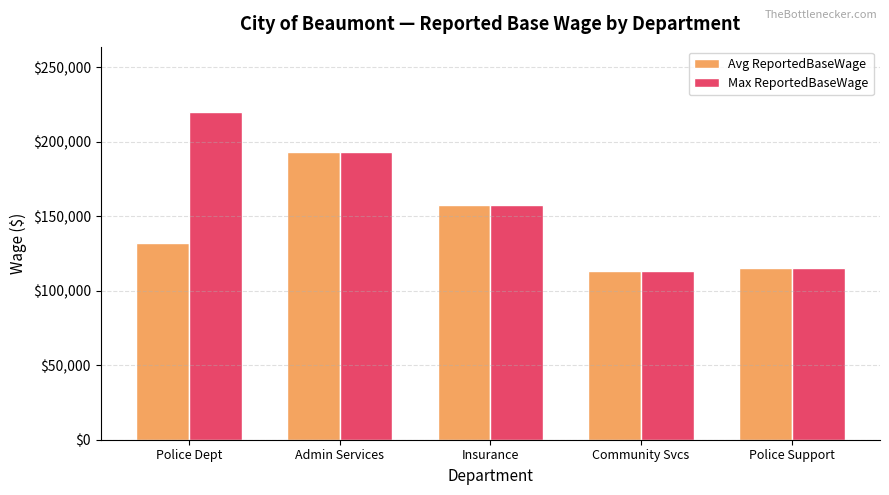

How many values in the Max ReportedBaseWage series are below 157272?

2